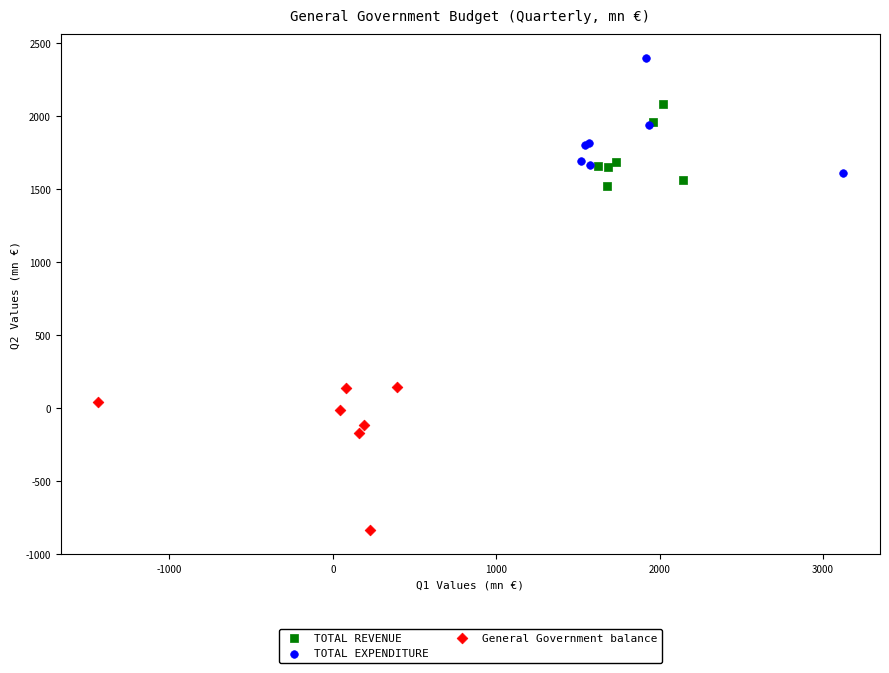

Which series reaches the maximum Y coordinate?

TOTAL EXPENDITURE